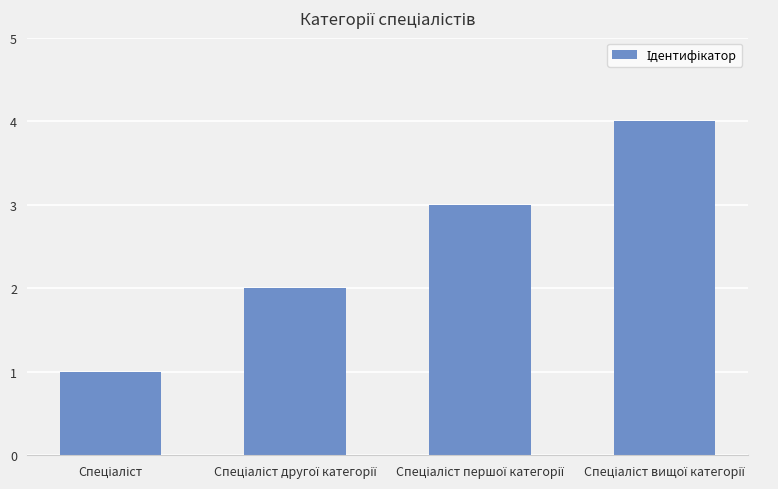

What is the sum of all values?

10